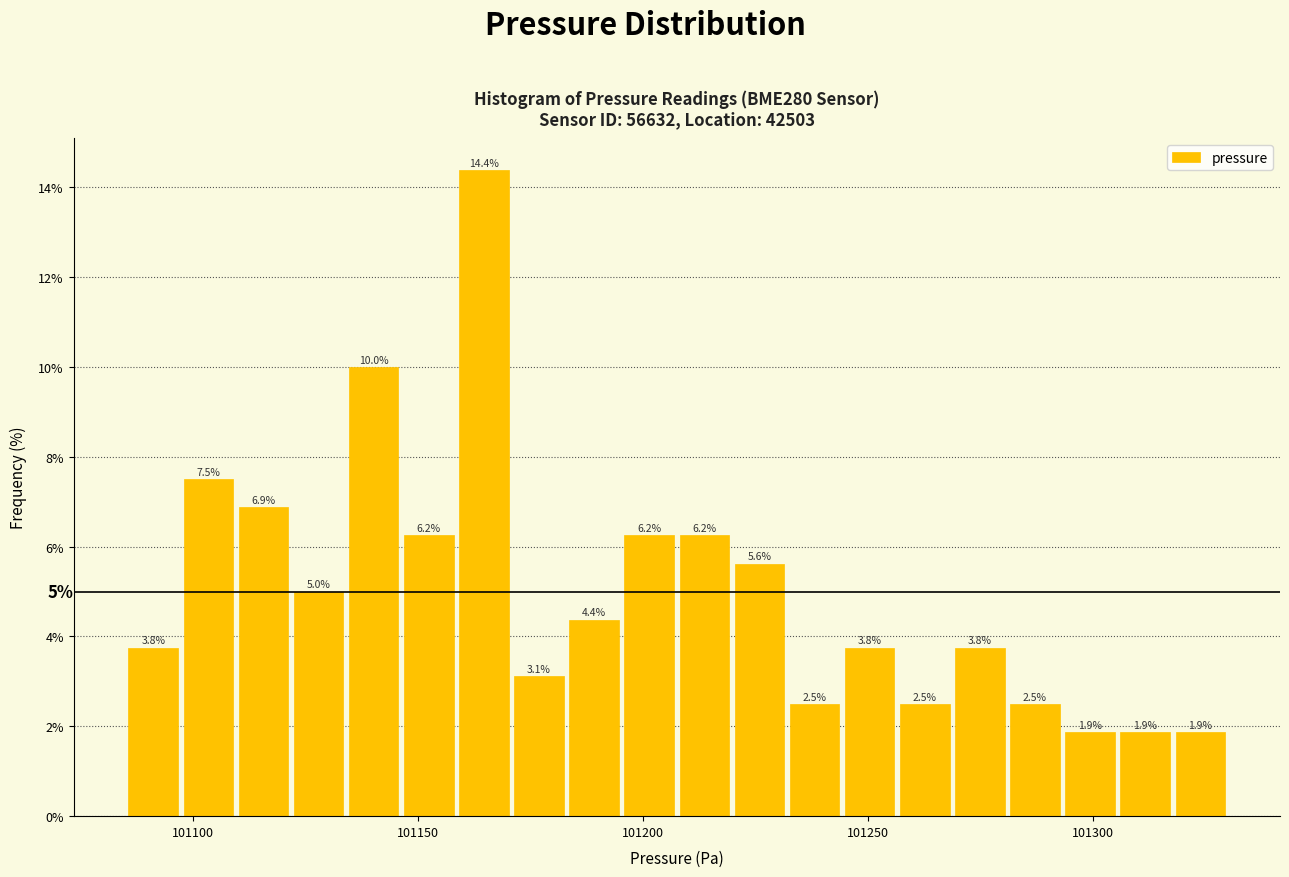

Read against the x-axis, roughly where is the centre of the tallest bar?

101165